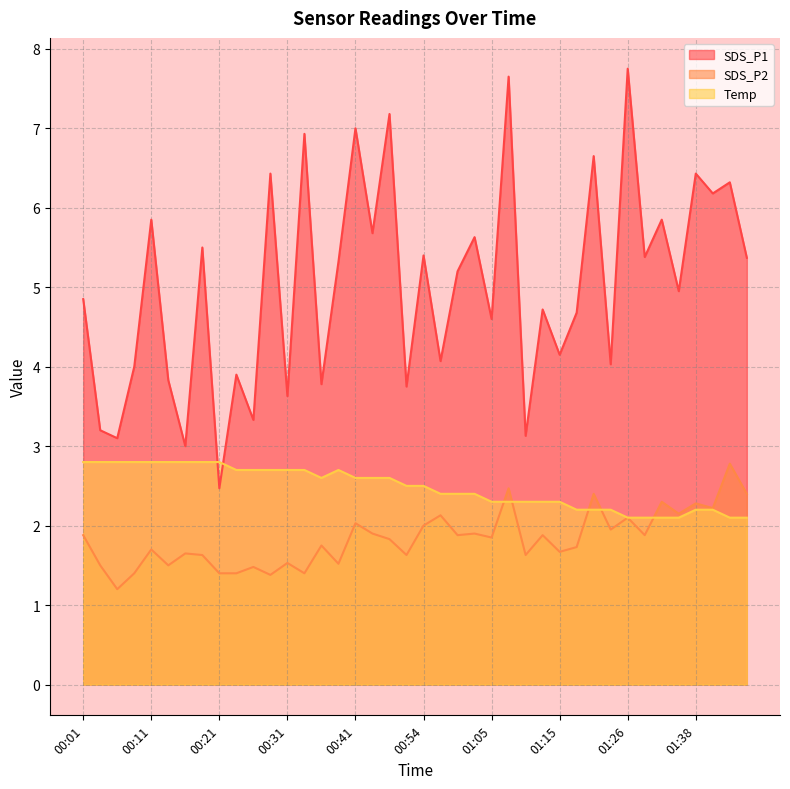

What is the difference between the Temp values at 01:24 and 00:16?

0.6